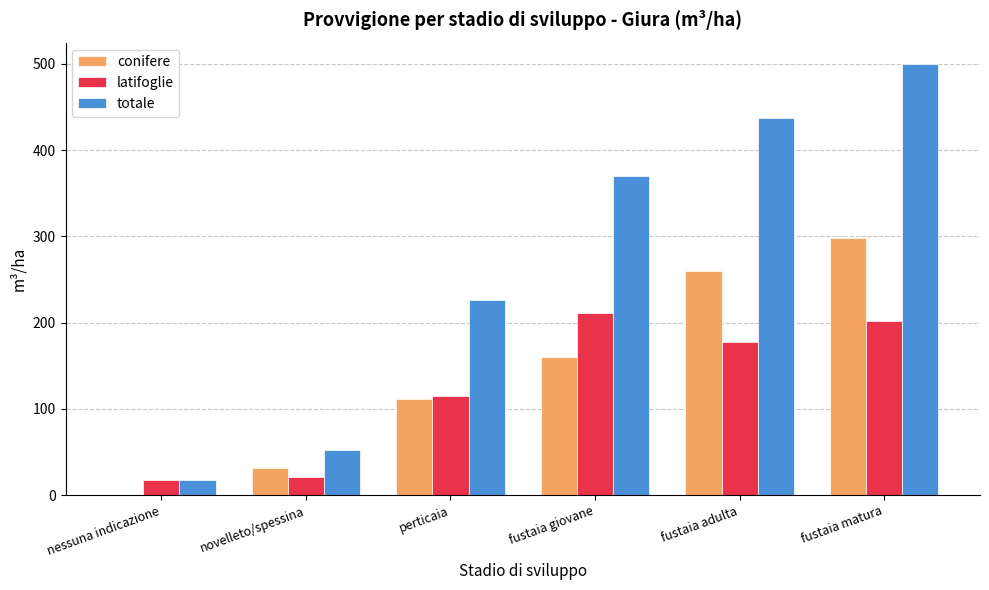

How many groups of bars are there?

6